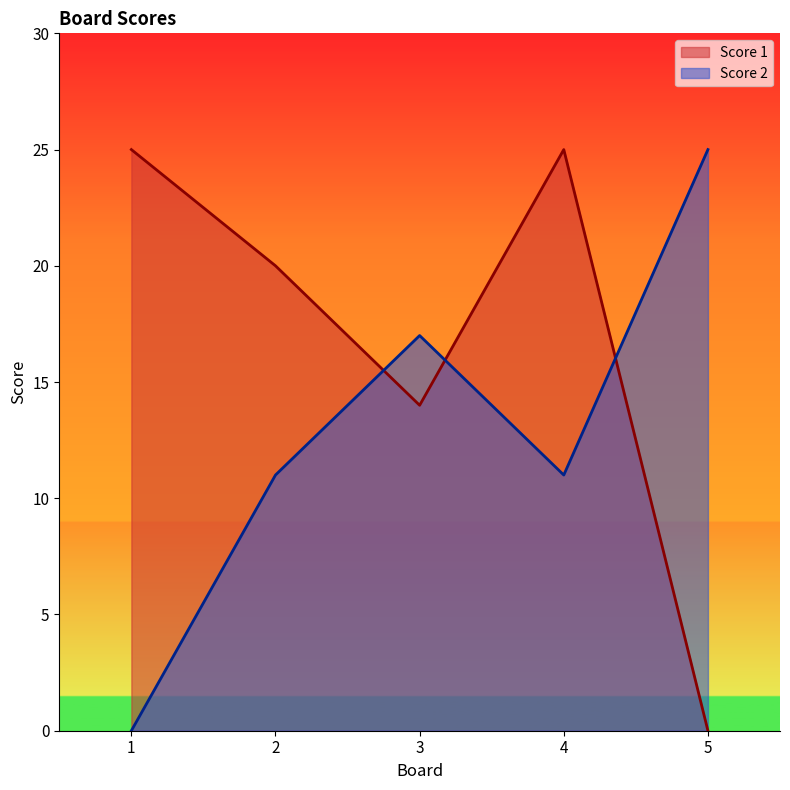

In Score 2, how many points are lower than both neighbors (excluding endpoints)?

1